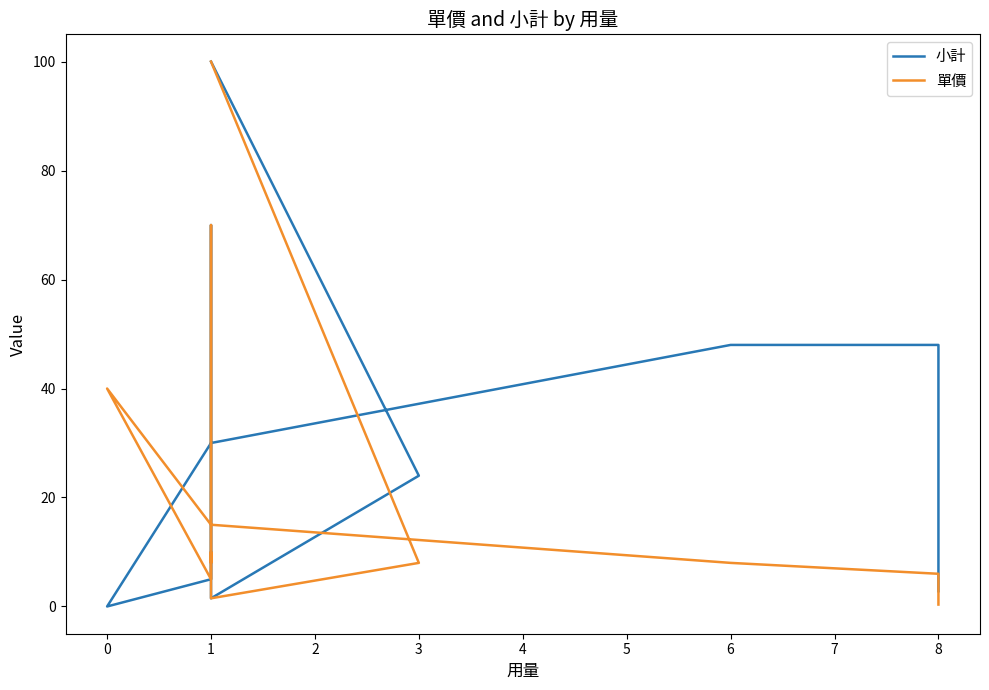

Where is the first local maximum for 小計?

1